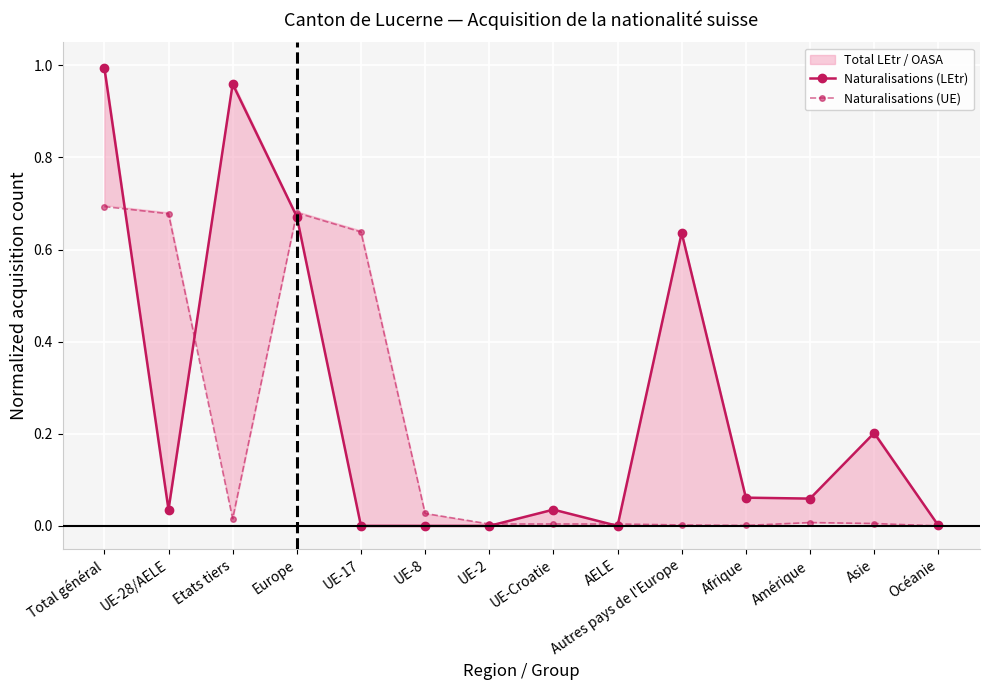

What is the label of the 2nd point from the right?

Asie